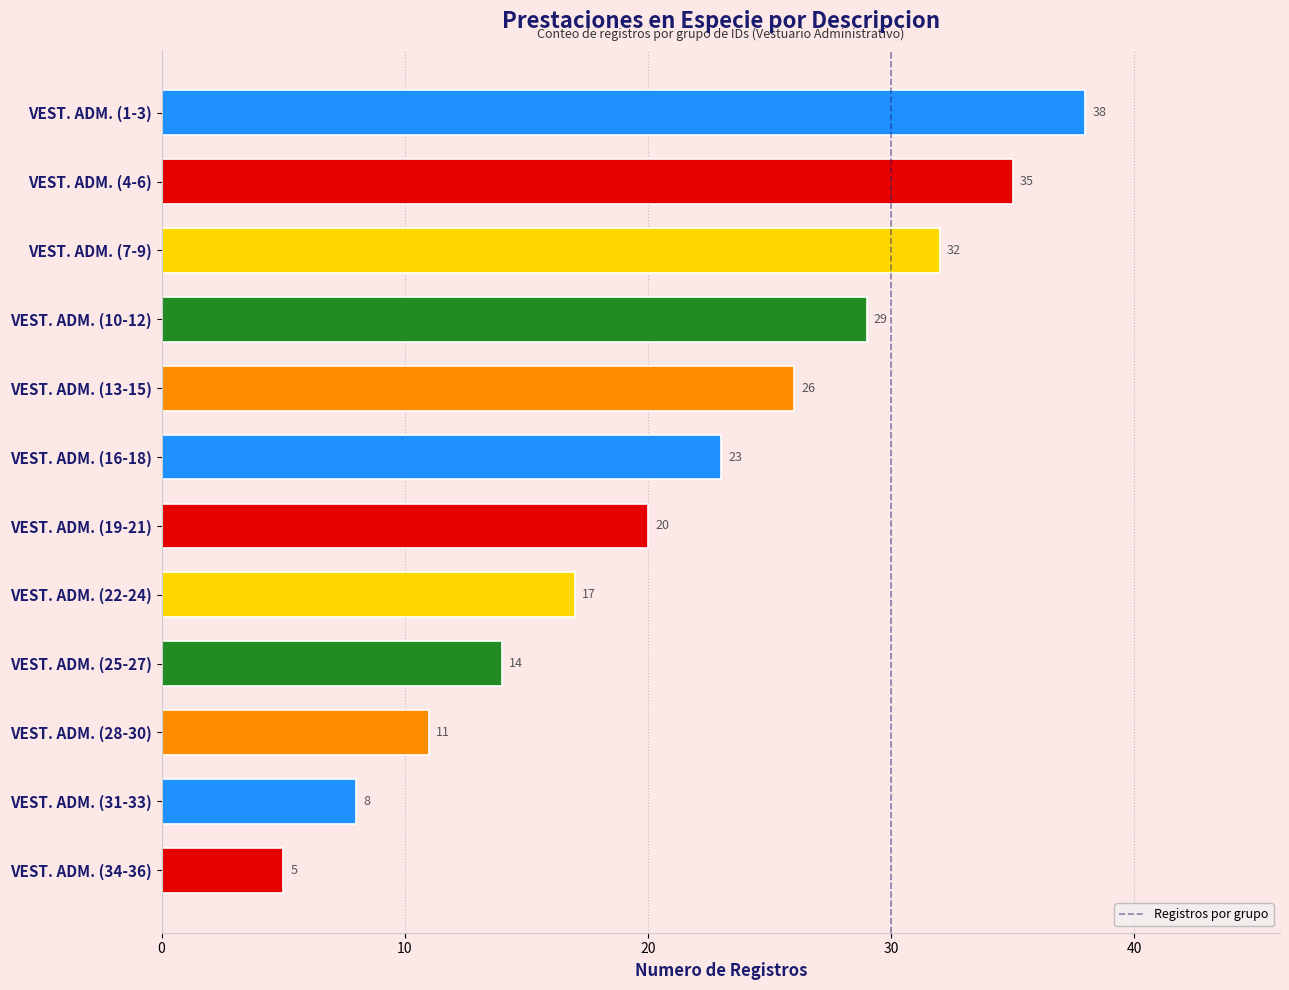

What is the difference between the second highest and minimum values?

30